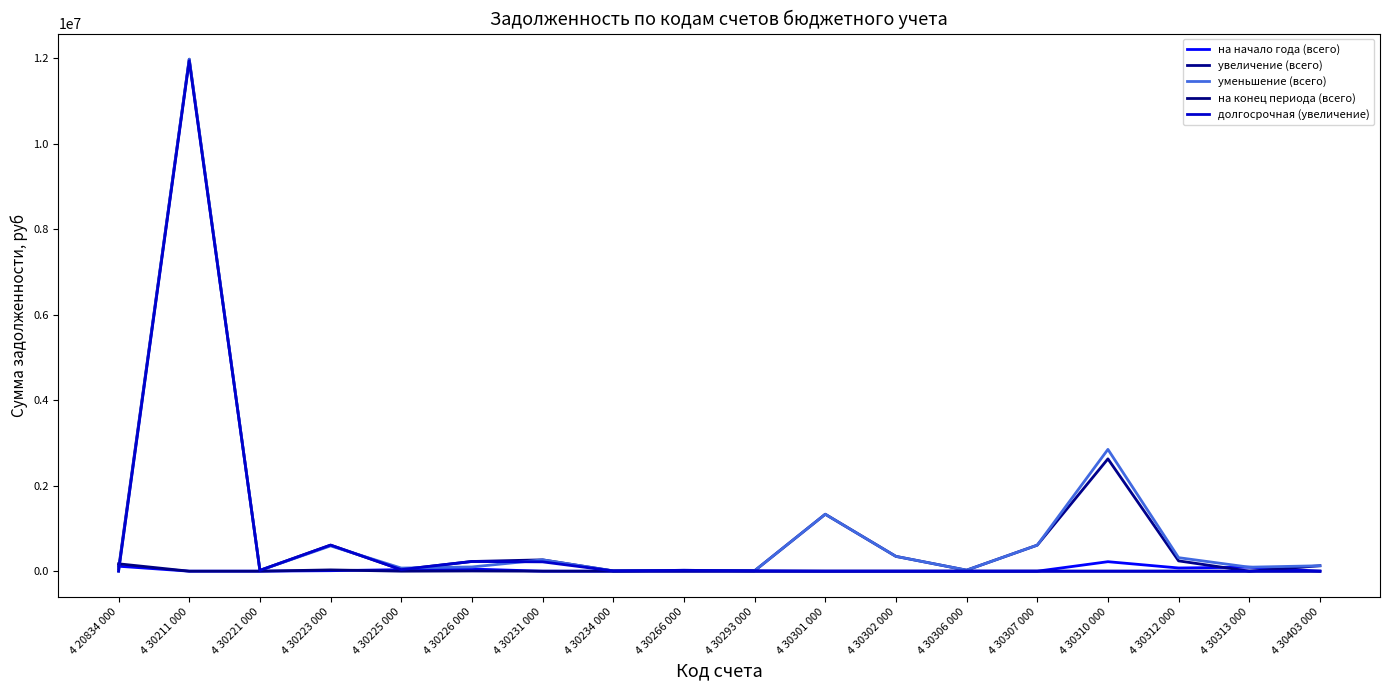

At which category is the sum across all series the highest?

4 30211 000